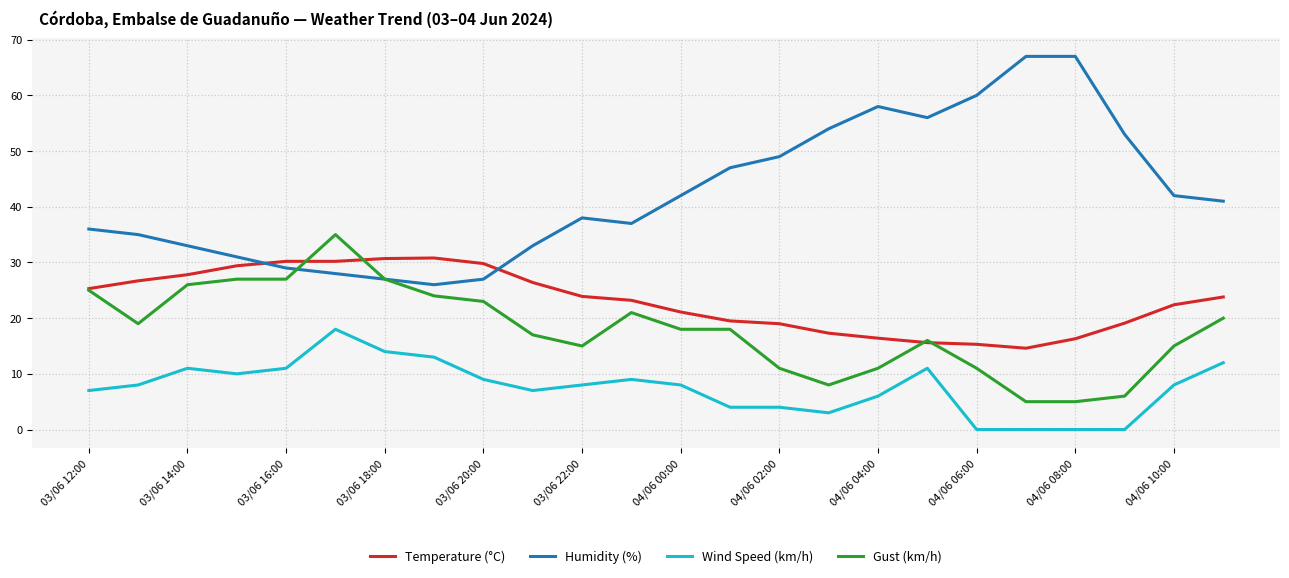

How many intersections are there between Humidity (%) and Temperature (°C)?

2